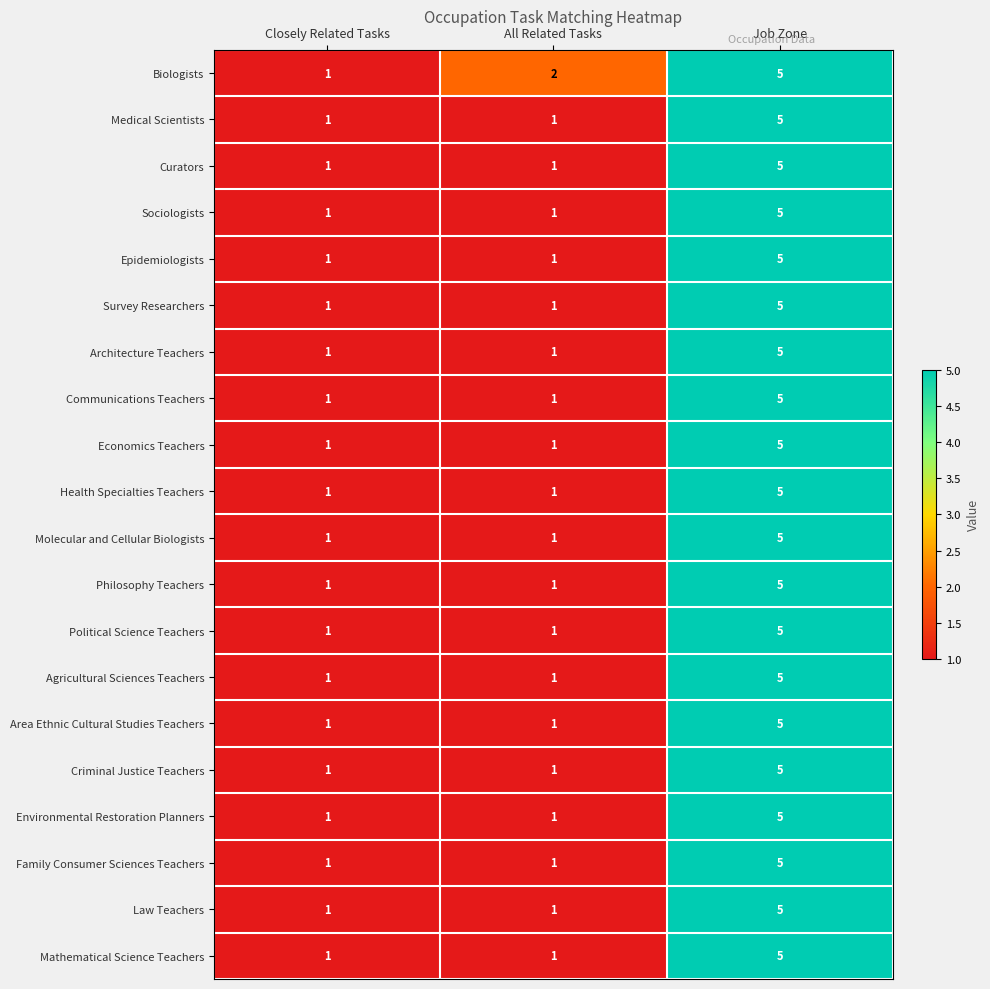

At which category is the sum across all series the highest?

Job Zone